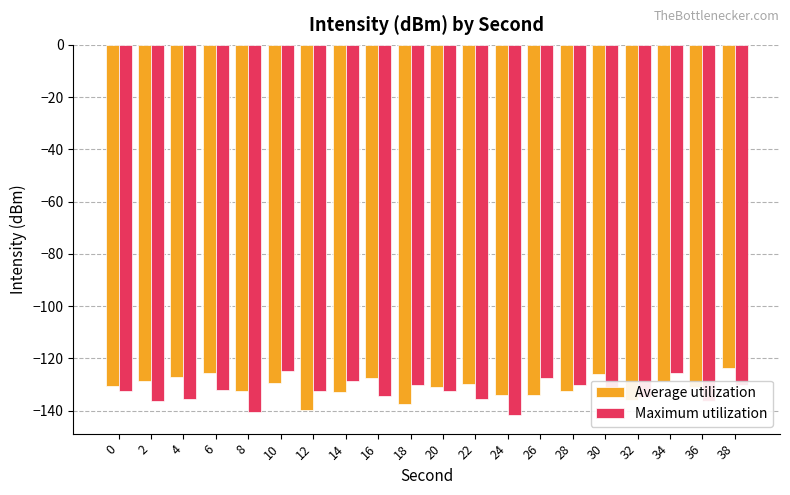

How many distinct data groups are displayed?

2